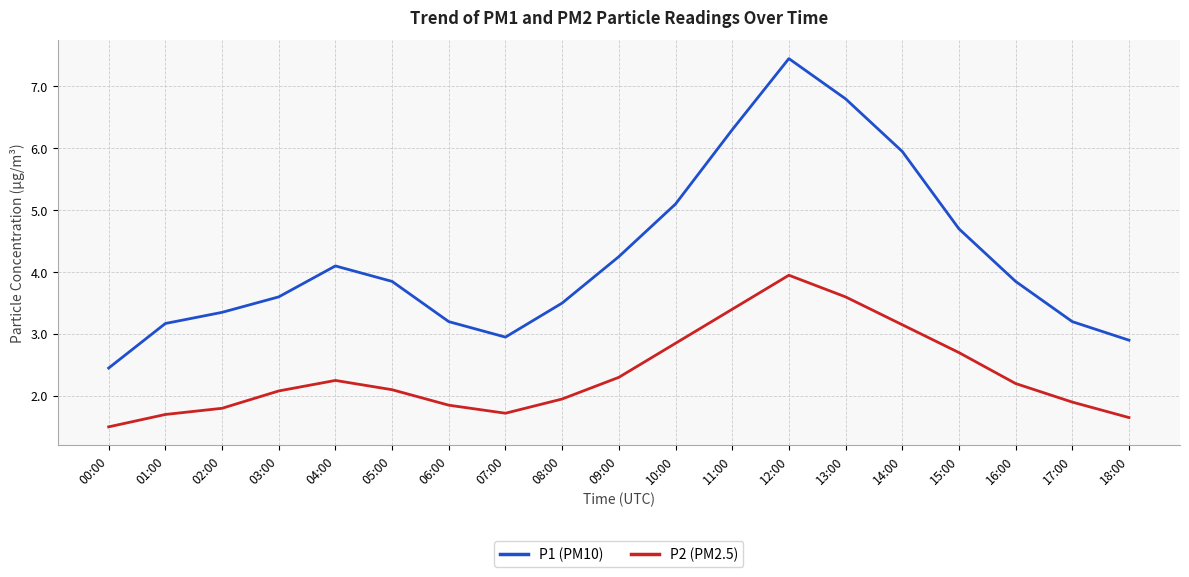

How many lines are shown in the chart?

2